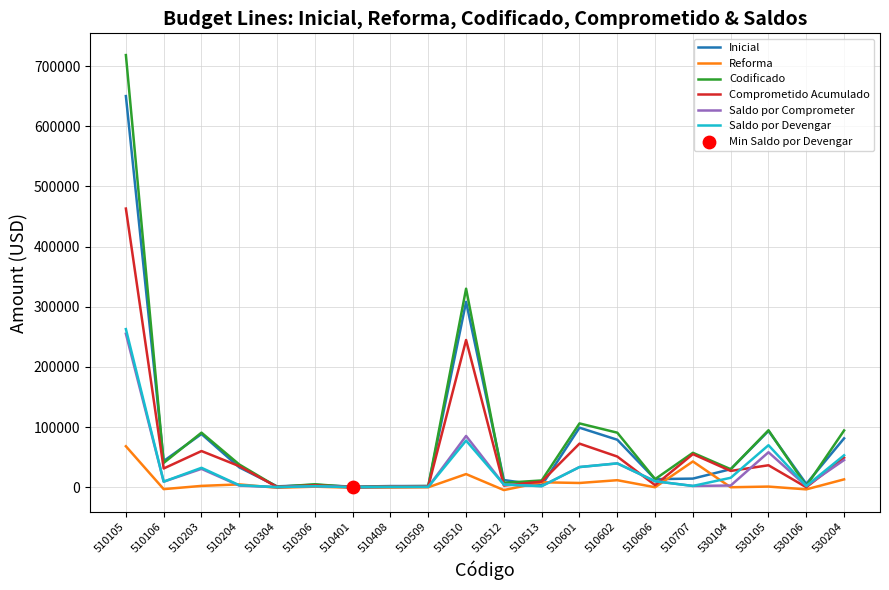

Which series has the largest range (max minus min)?

Codificado